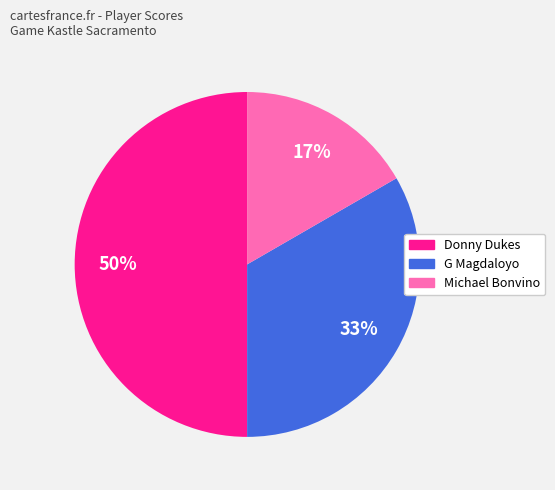

Approximately how many times larger is the value at Michael Bonvino compared to Donny Dukes?

0.3